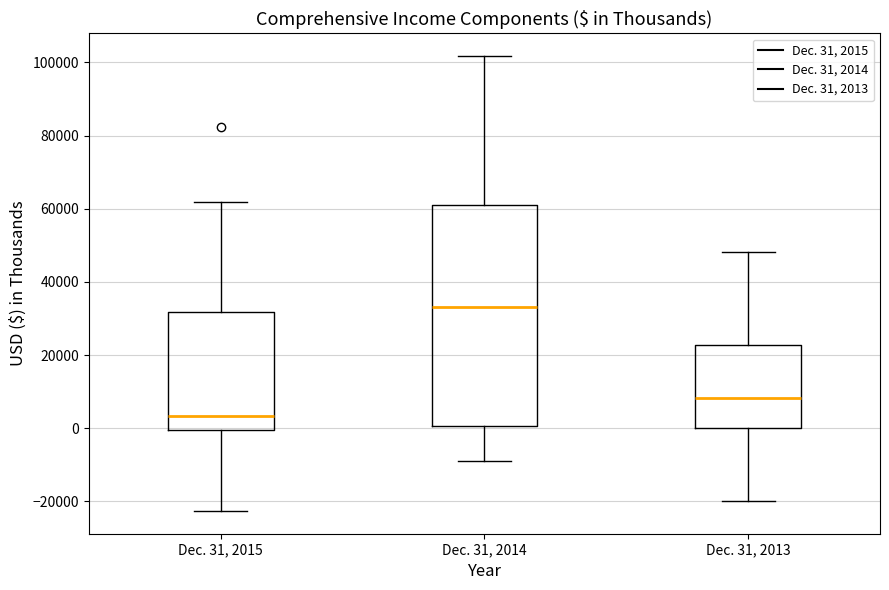

Comparing the boxes themselves (not the whiskers), which one is the tallest?

Dec. 31, 2014